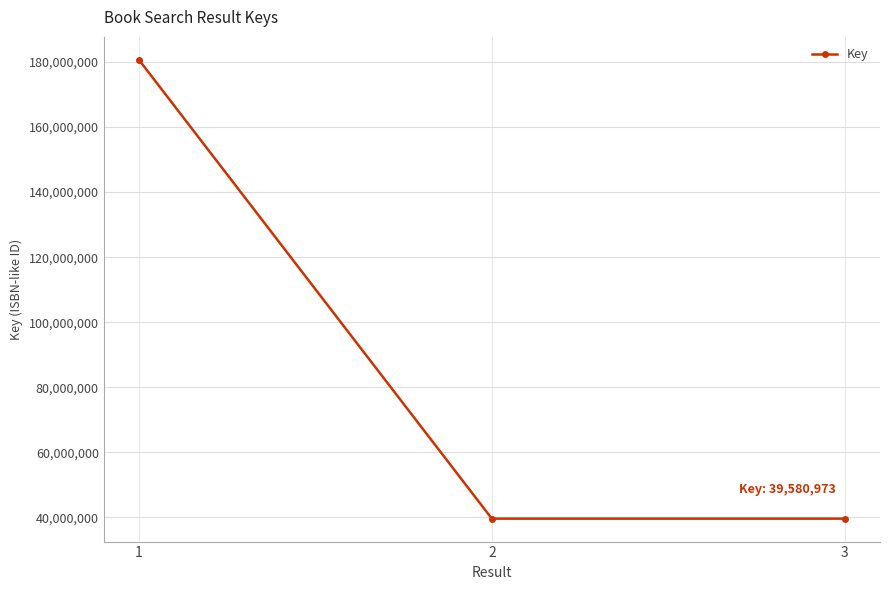

How many data points does each series have?

3